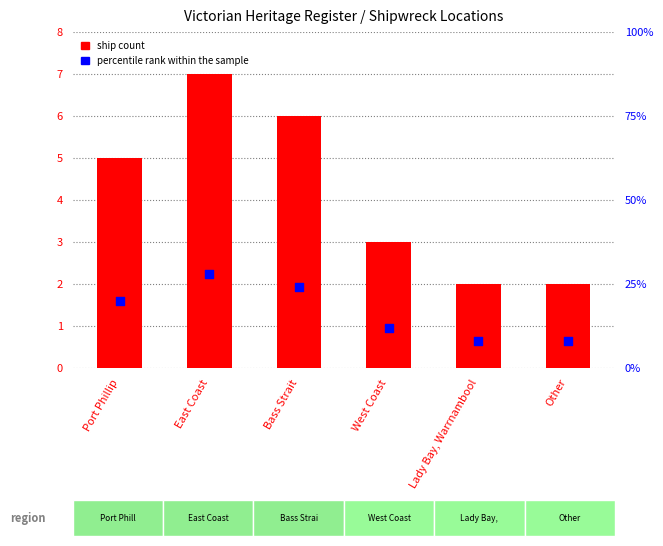

Which series has the largest total across all categories?

percentile rank within the sample